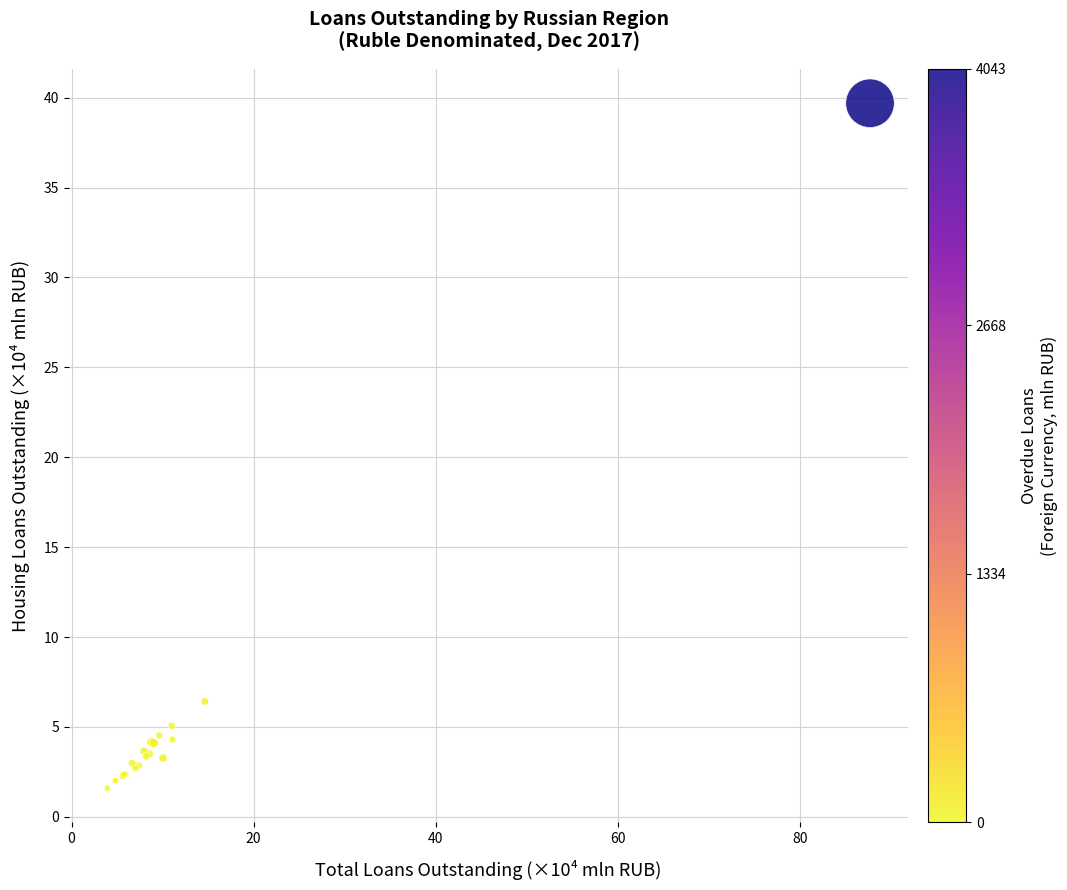

What Y value in the scatter plot is closest to 20?

6.4